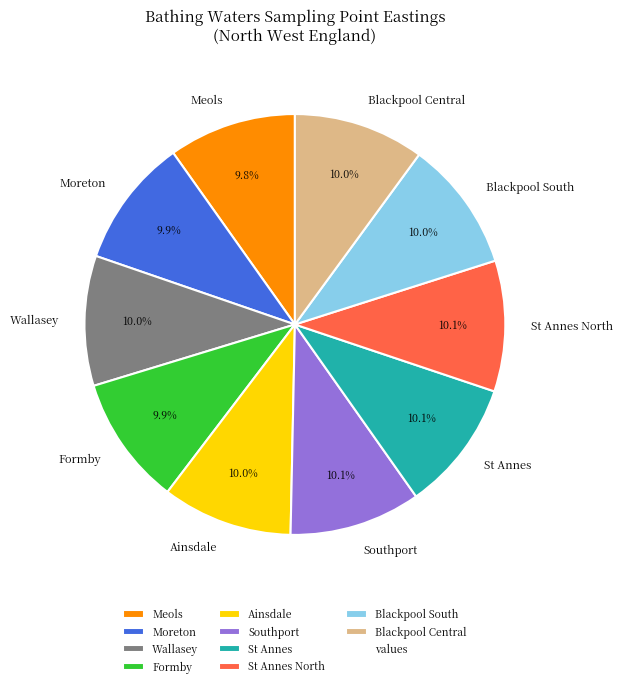

How many segments does this pie chart have?

10